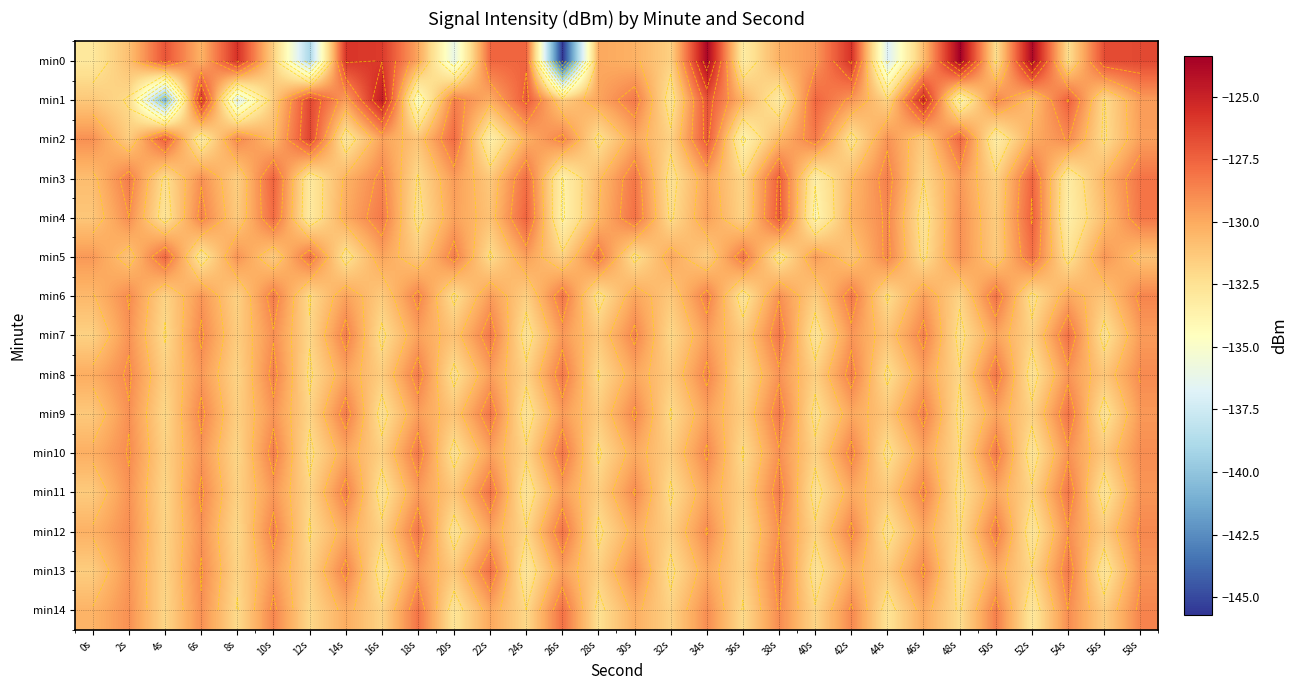

Which series has the largest range (max minus min)?

min0